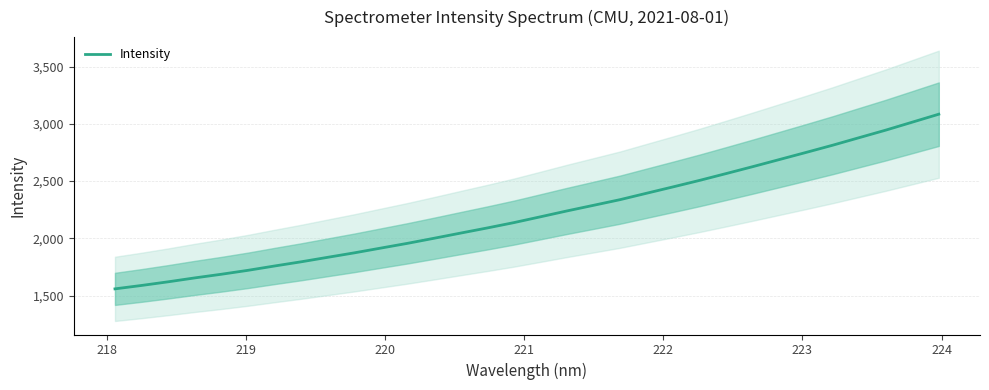

What is the maximum value shown in the chart?

3084.0